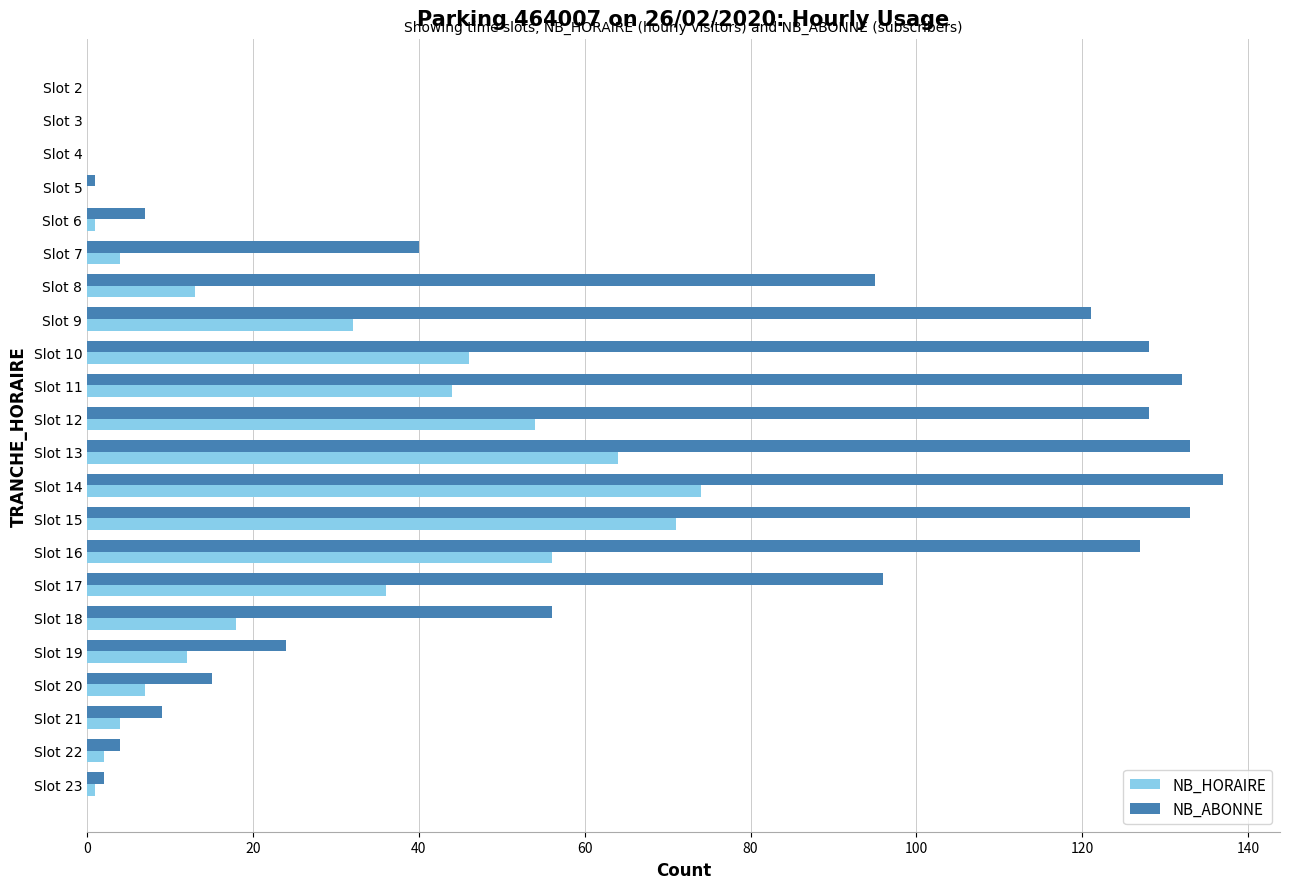

Is it true that NB_HORAIRE equals 19 at Slot 8?

False